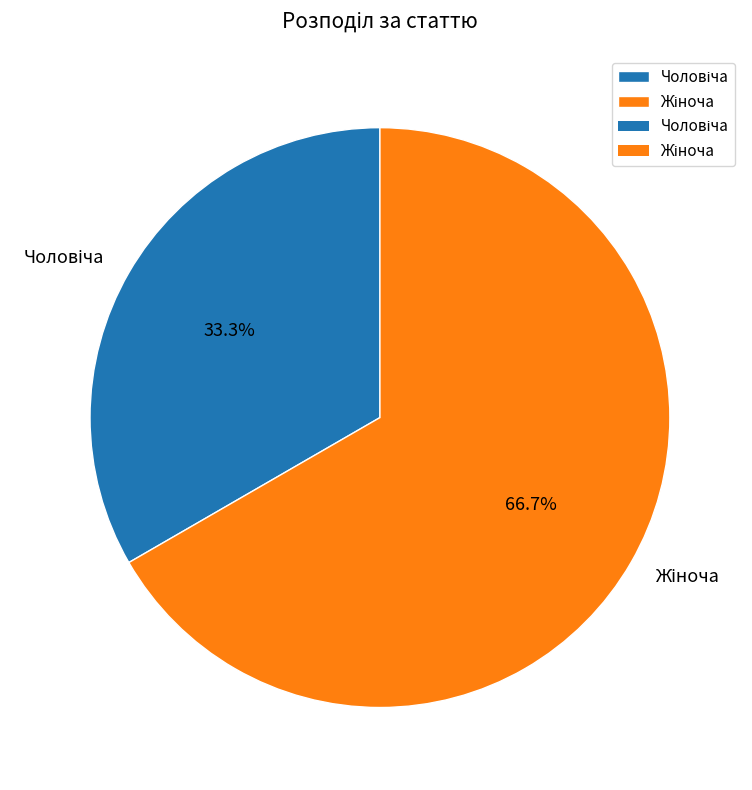

Is there any slice that represents more than half of the pie?

Yes